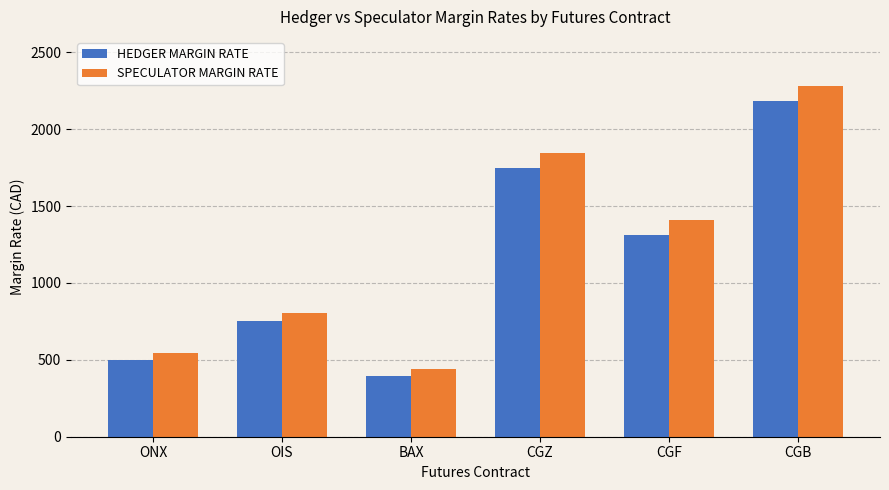

Reading left to right, list all the values displayed in this chart.

HEDGER MARGIN RATE: 497	755	392	1745	1309	2180
SPECULATOR MARGIN RATE: 547	805	442	1845	1409	2280